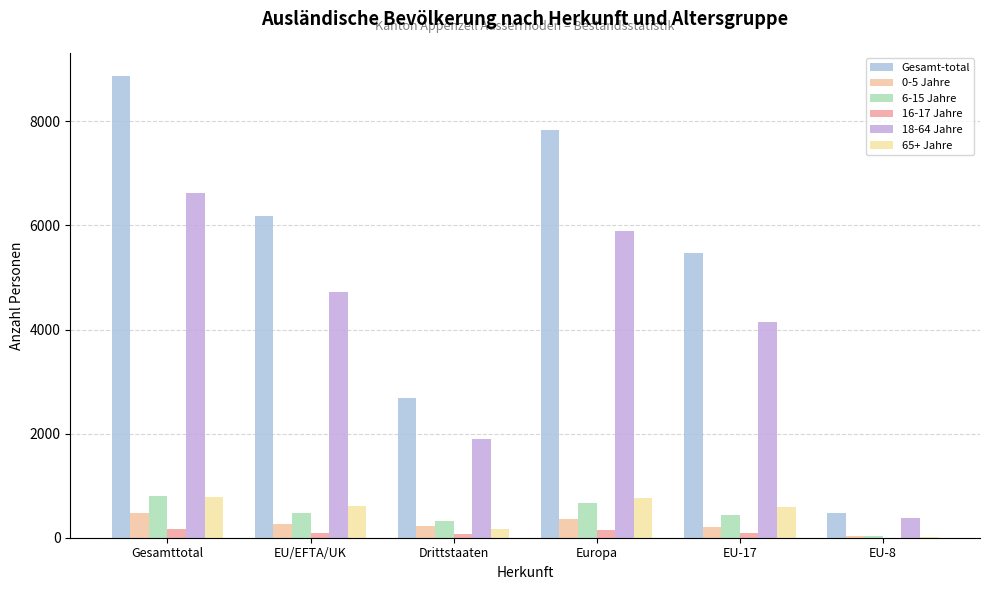

Does the chart contain stacked bars?

No